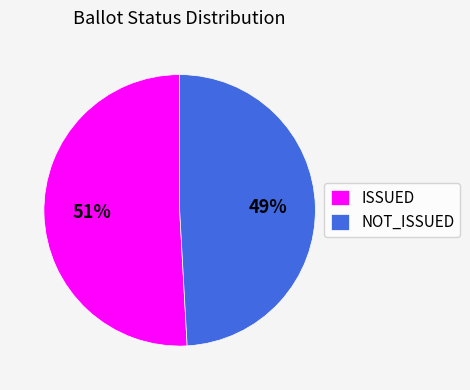

To the nearest percent, what percentage of the pie is ISSUED?

51%